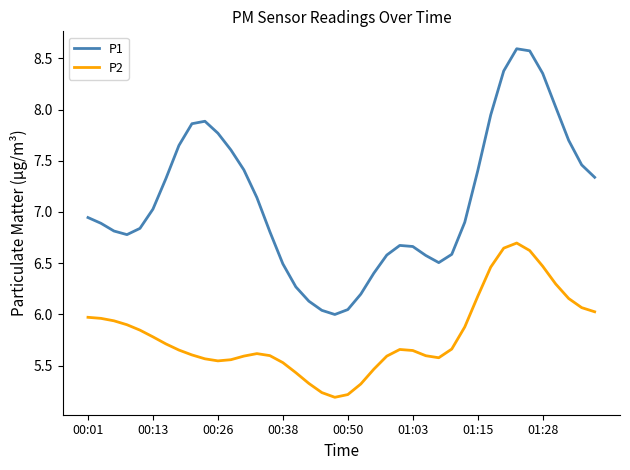

Rank the series by their average value, from lowest to highest.

P2, P1